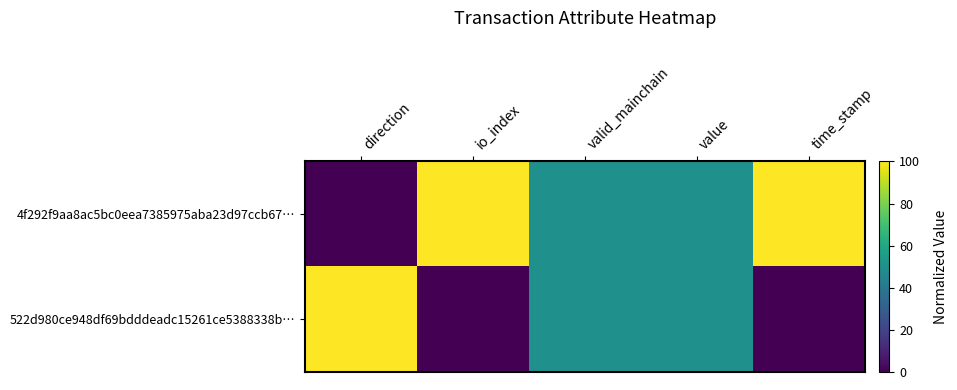

Which series has the widest spread of values?

4f292f9aa8ac5bc0eea7385975aba23d97ccb67…